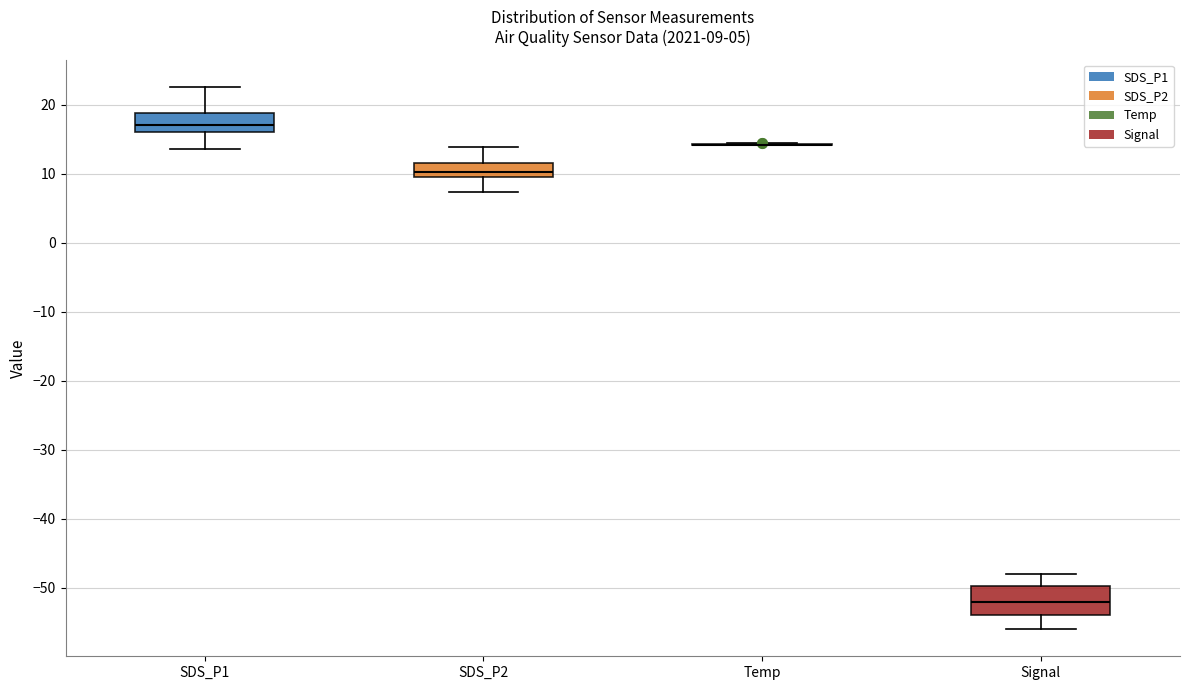

Which box is the tallest, from its lower edge to its upper edge?

Signal